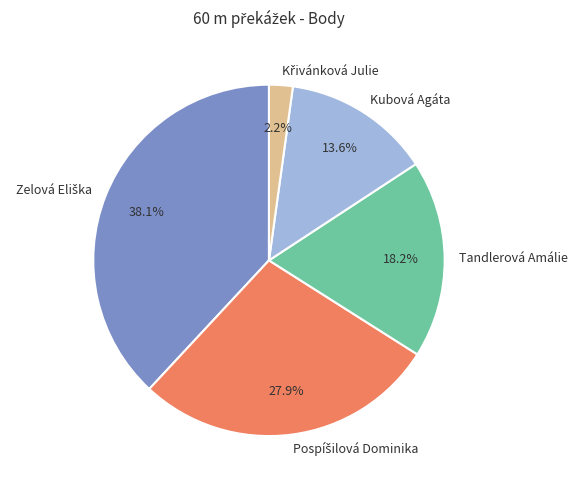

Which has a higher value, Kubová Agáta or Tandlerová Amálie?

Tandlerová Amálie